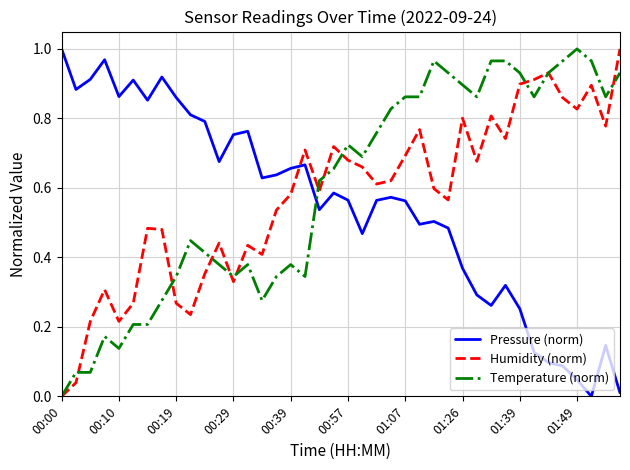

True or false: Temperature (norm) and Pressure (norm) cross at least once.

True